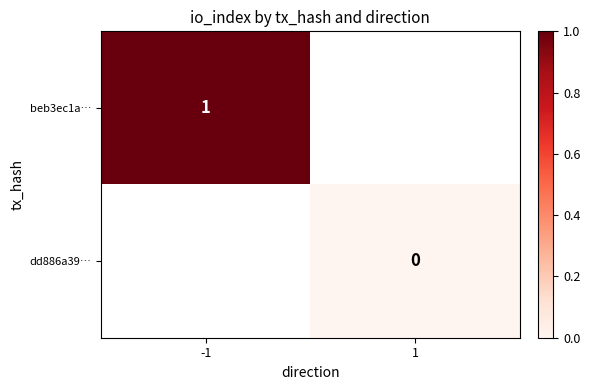

The value of beb3ec1a… at -1 is 1. True or false?

True